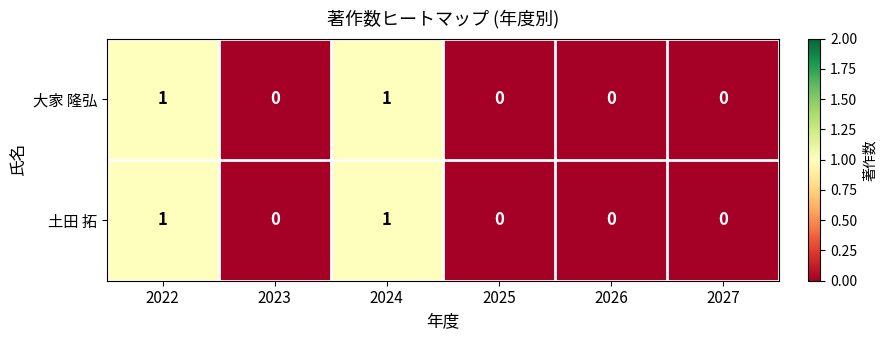

How many distinct data groups are displayed?

2